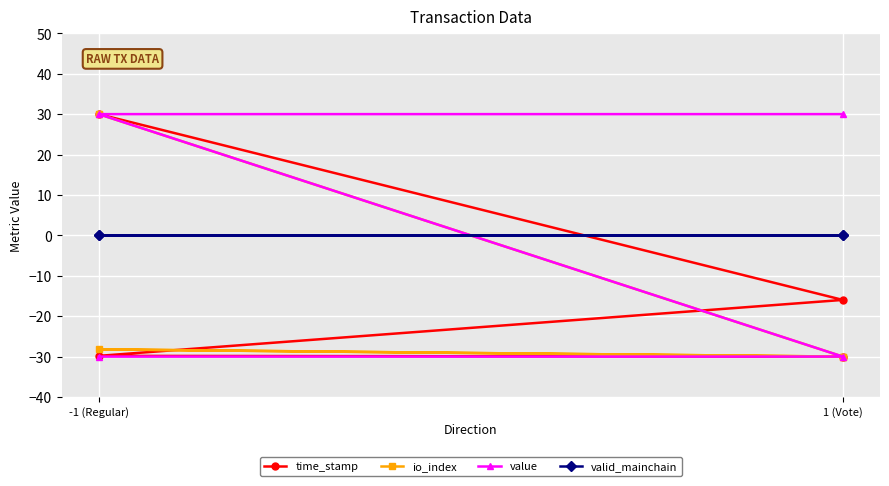

How many negative values does the time_stamp series have?

3